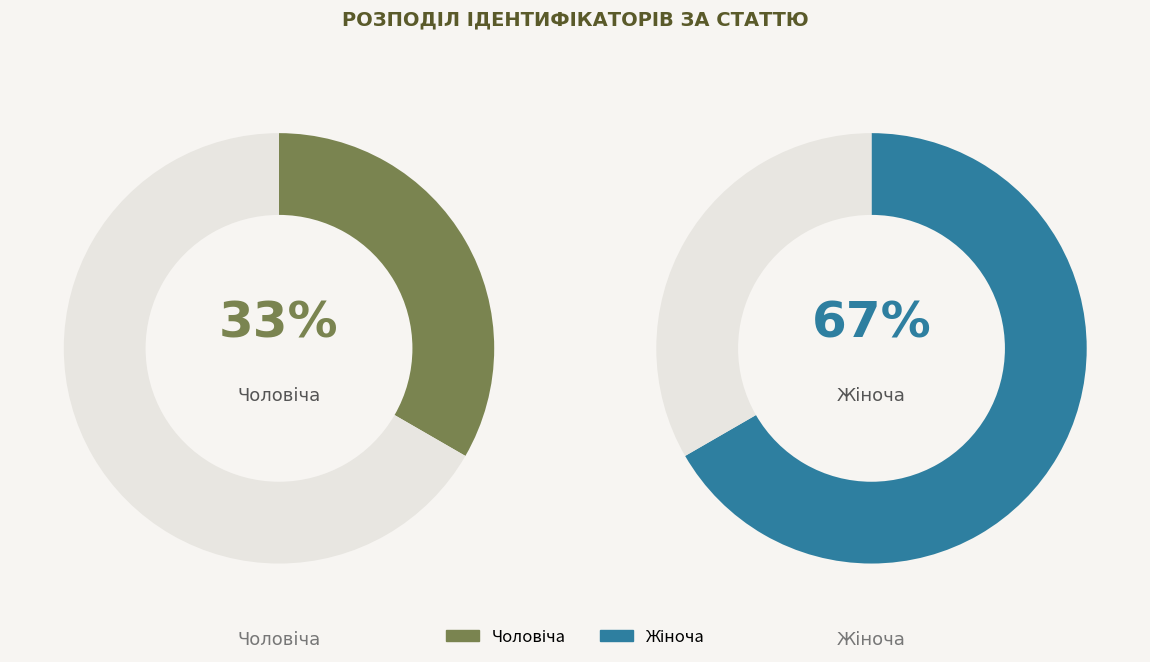

To the nearest percent, what portion does Жіноча represent?

67%